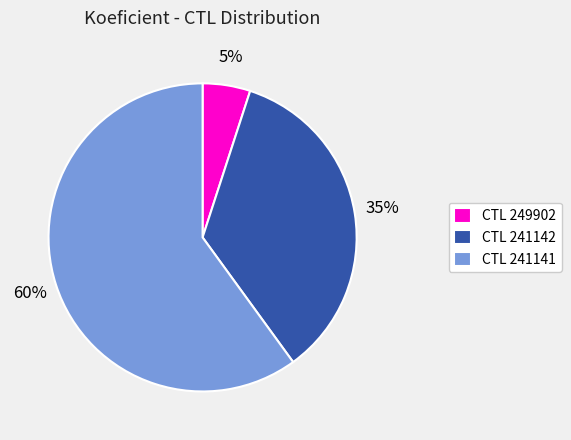

To the nearest percent, what is the average slice percentage?

33%